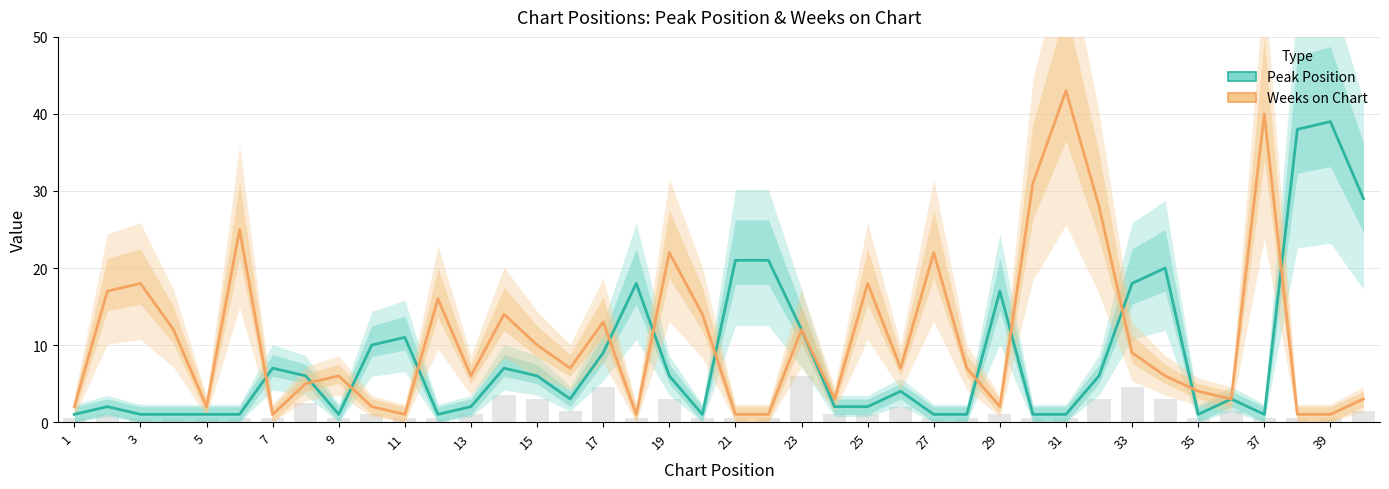

What is the difference between the maximum and second lowest values in the Weeks on Chart series?

42